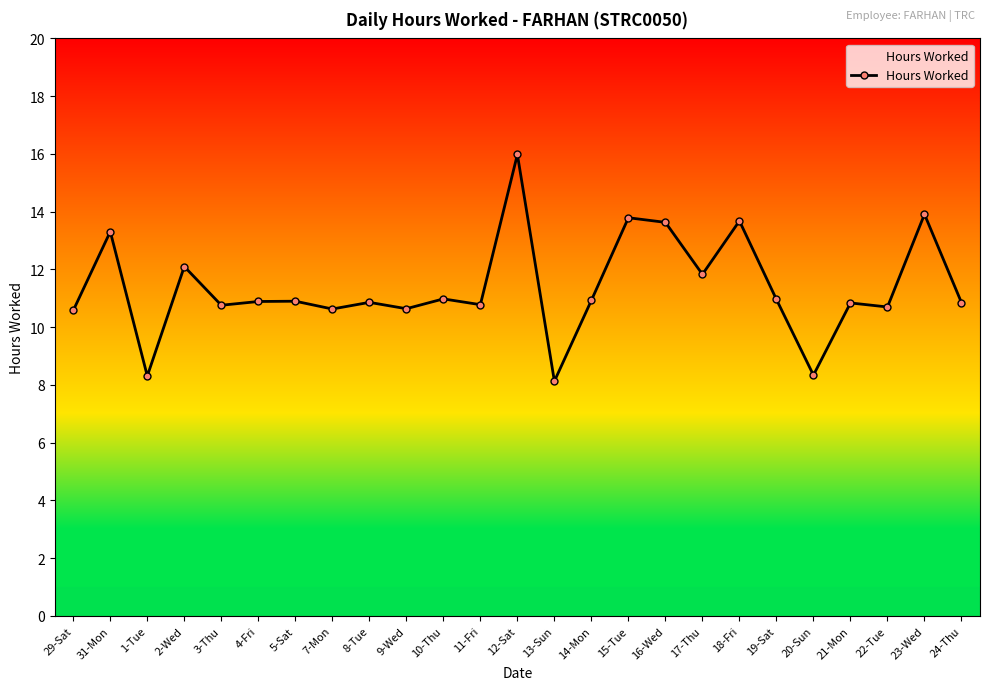

At which category does the chart reach its peak across all series?

12-Sat